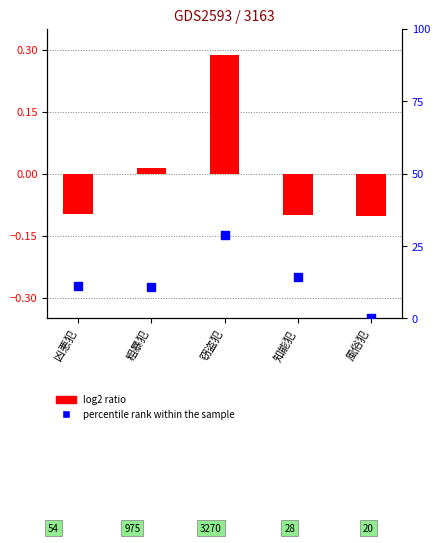

What is the total value across all series at 粗暴犯?

11.0